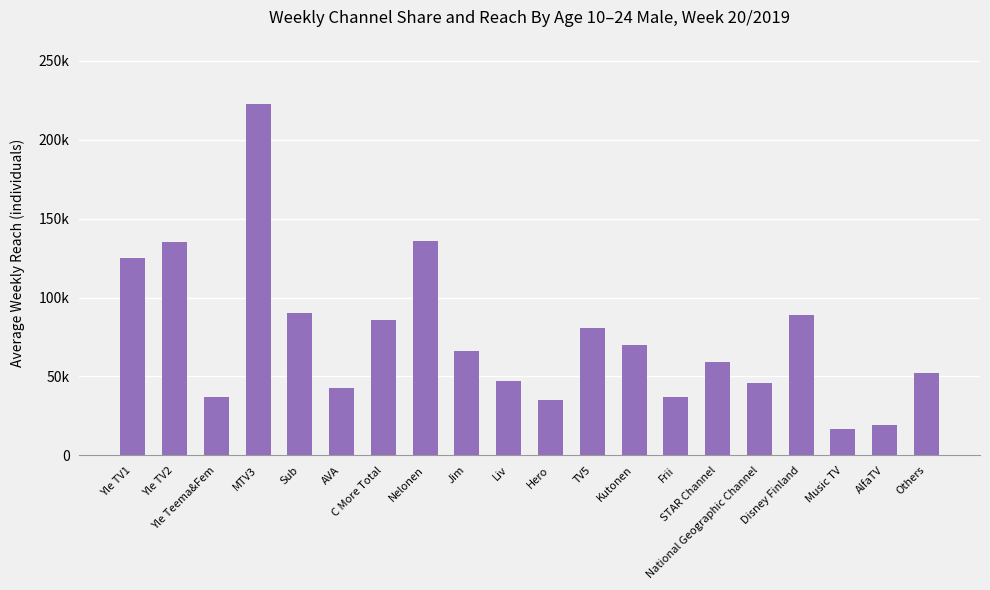

What is the label of the 4th bar from the left?

MTV3